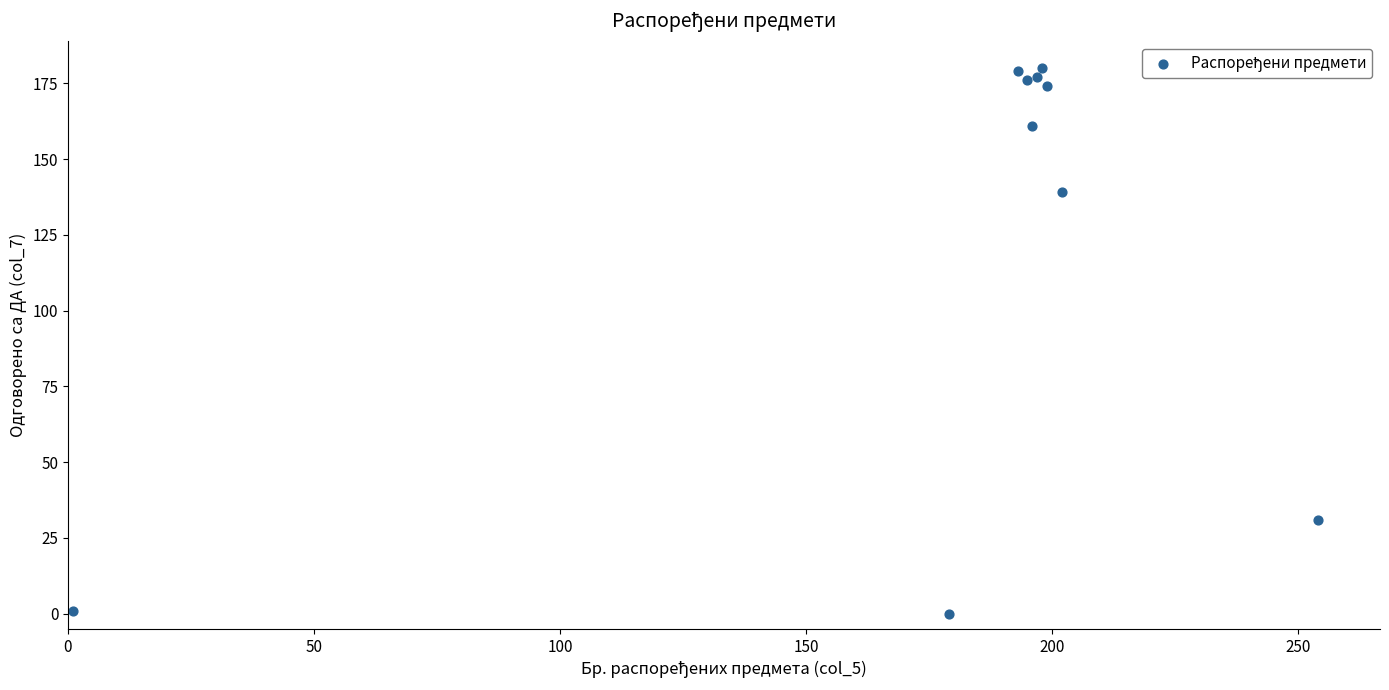

What Y value in the scatter plot is closest to 90?

139